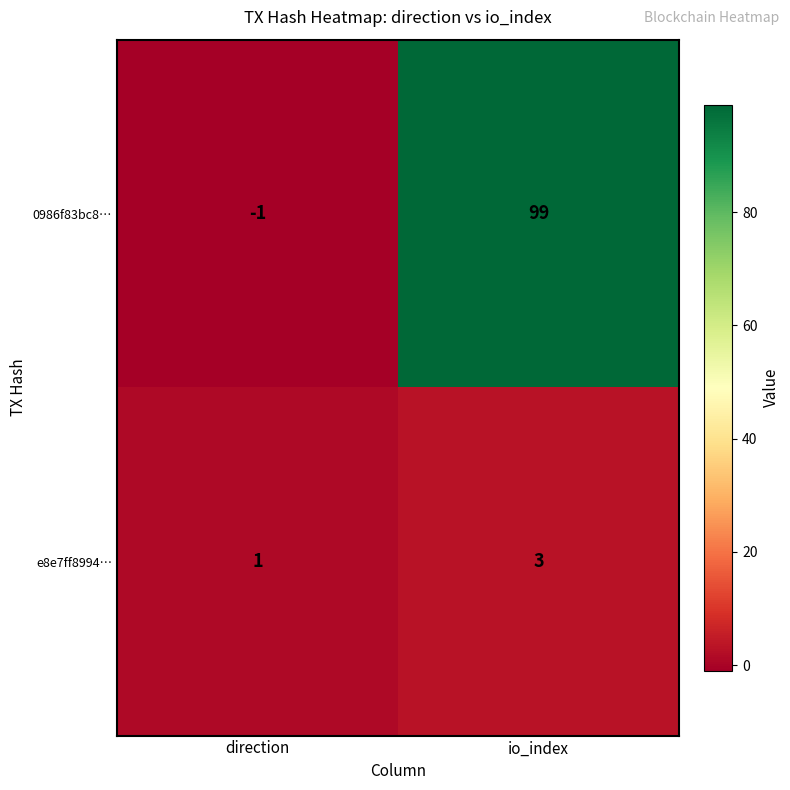

Which category has the lowest value across all series?

direction